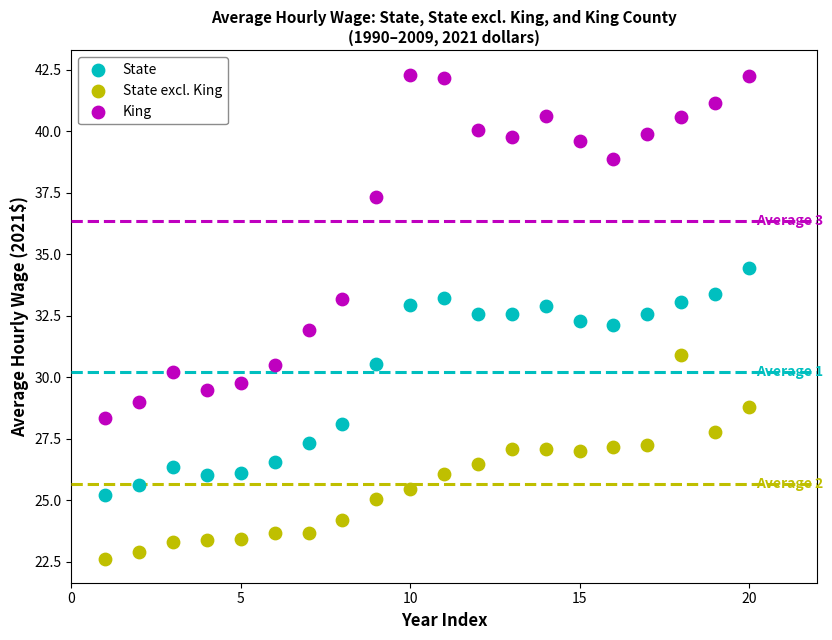

In the King series, what Y value is closest to 35?

33.2